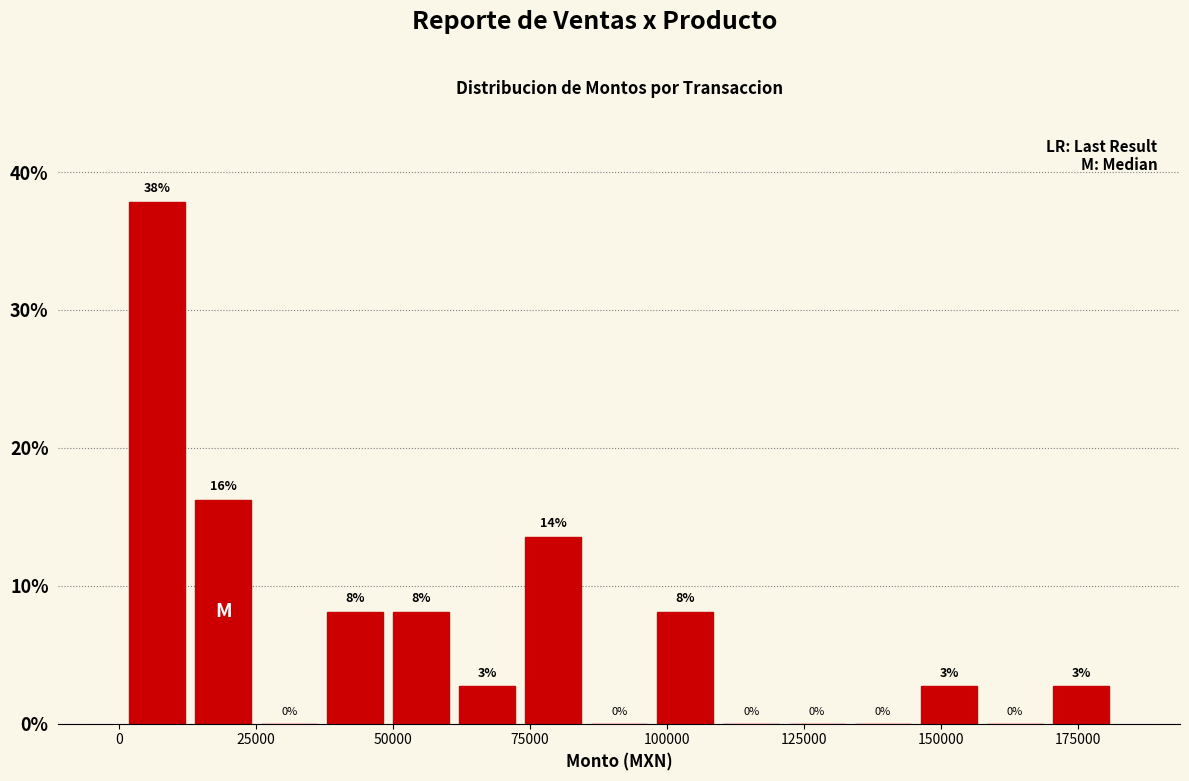

Around what value on the x-axis is the tallest bar? Give the approximate position of its centre, as read against the axis.

5000